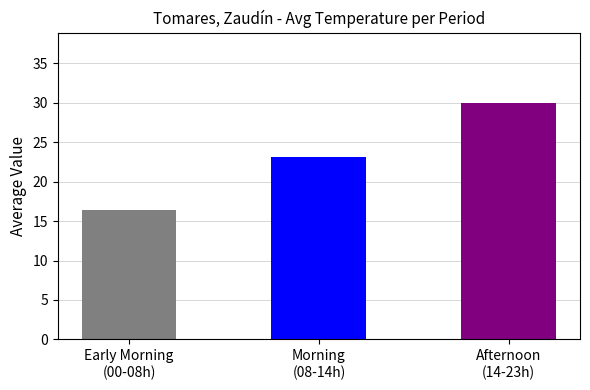

What is the difference between the values at Afternoon
(14-23h) and Morning
(08-14h)?

6.8